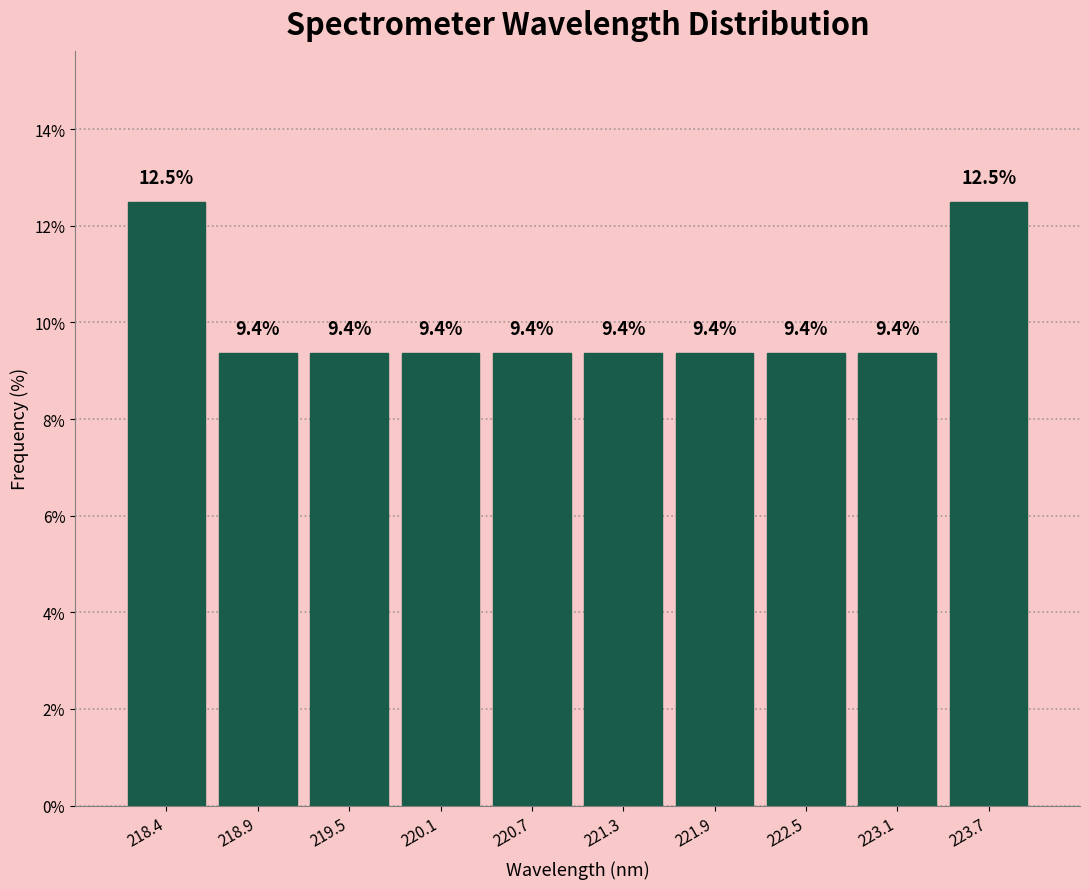

Reading left to right, list every bar in this chart as the range it spans on the x-axis followed by its height. The bar edges are not printed on the chart, so give them approximately, as read against the axis.

218.1 to 218.7: 12.5
218.7 to 219.2: 9.4
219.2 to 219.8: 9.4
219.8 to 220.4: 9.4
220.4 to 221.0: 9.4
221.0 to 221.6: 9.4
221.6 to 222.2: 9.4
222.2 to 222.8: 9.4
222.8 to 223.4: 9.4
223.4 to 224.0: 12.5